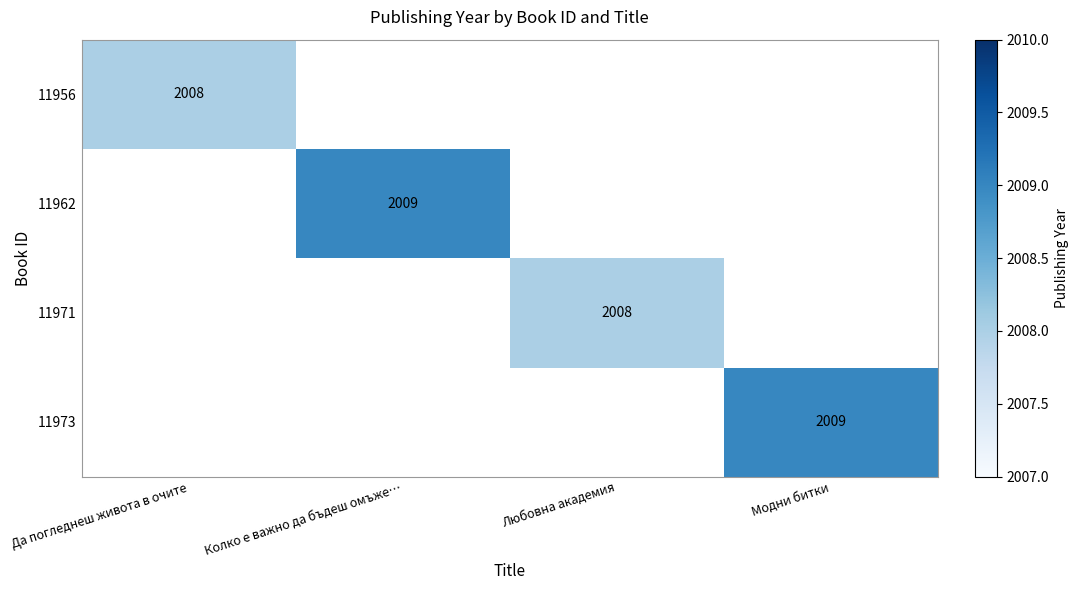

The 11971 series shows 2008 at Любовна академия. True or false?

True